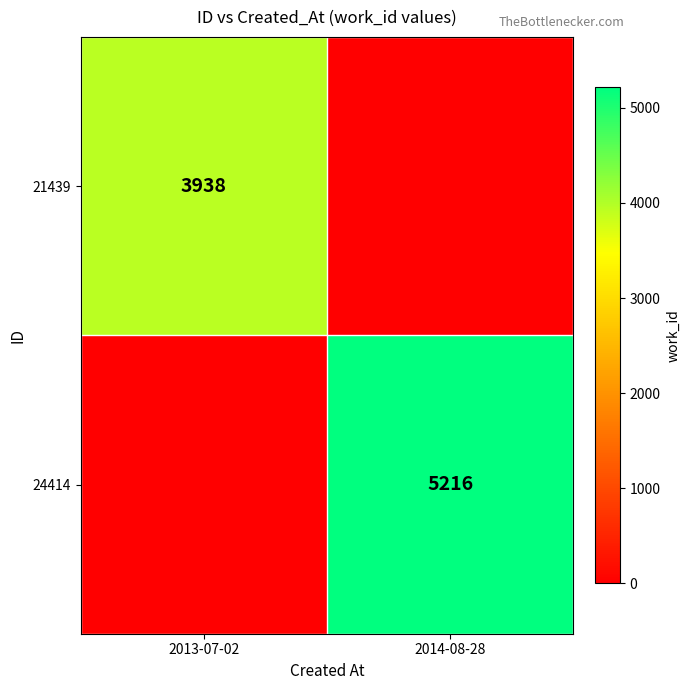

Which category has the lowest value in the 24414 series?

2013-07-02